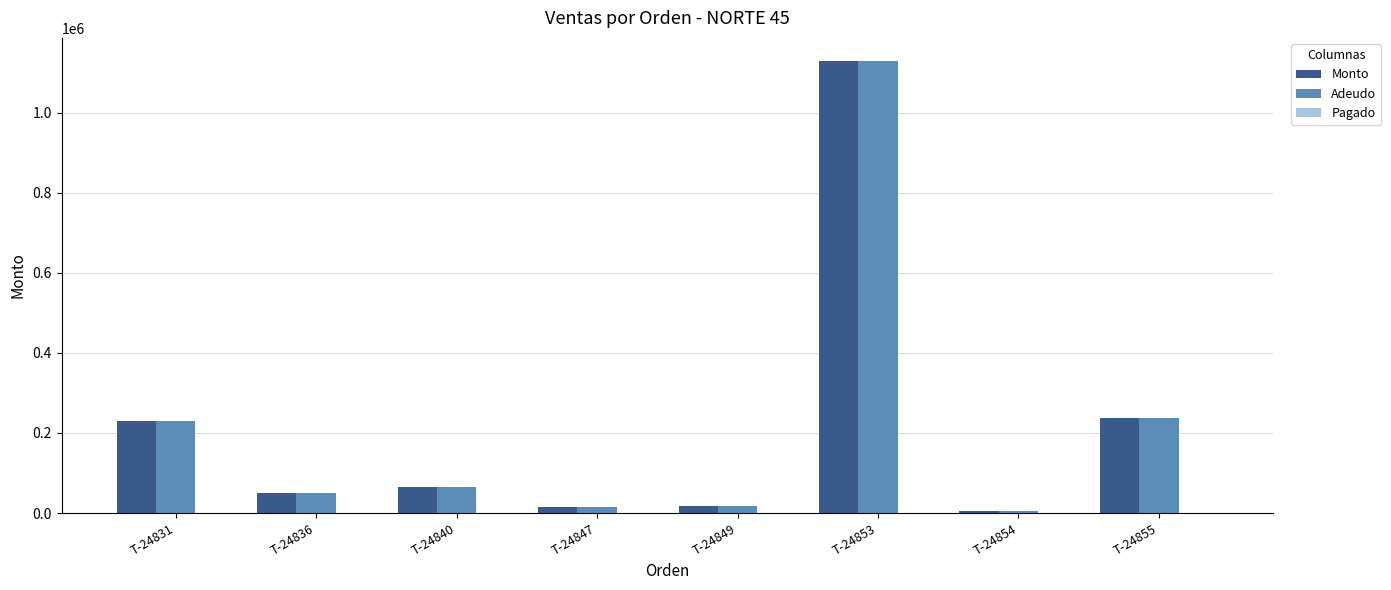

What is the difference between the maximum and minimum values in the Monto series?

1125550